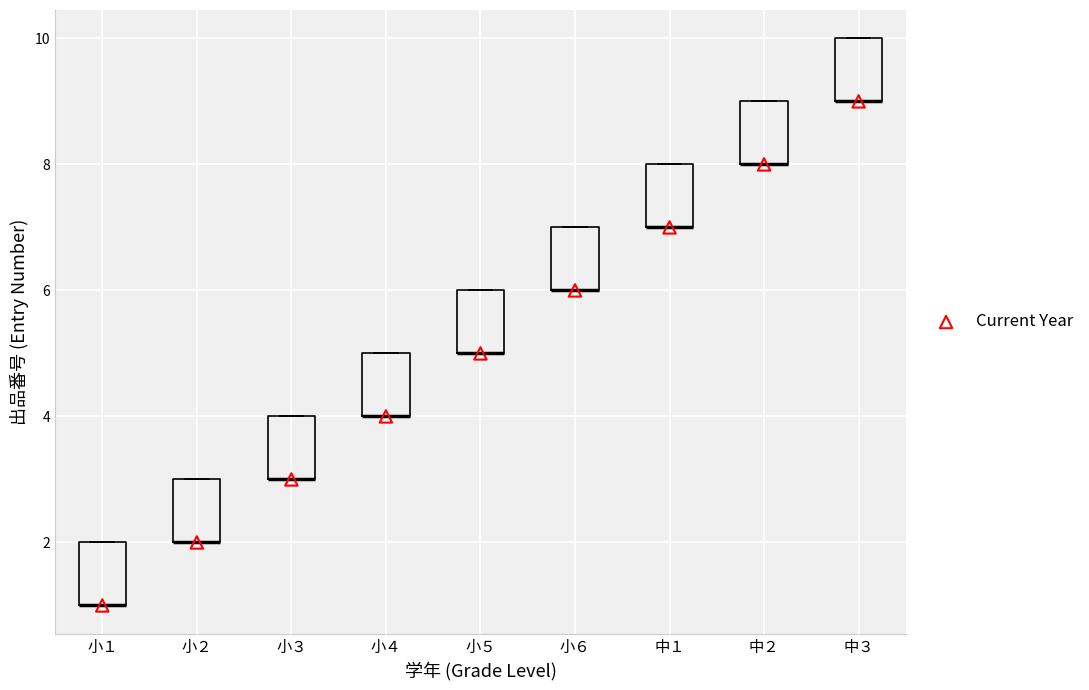

Reading left to right, transcribe this box plot: for each box, give where its median line is, the range the box spans, and where its two whiskers end, as read against the y-axis. The values are not printed on the chart, so give them approximately, as read against the axis.

小１: median 1 (drawn on the box's lower edge), box 1 to 2, whiskers 1 to 2
小２: median 2 (drawn on the box's lower edge), box 2 to 3, whiskers 2 to 3
小３: median 3 (drawn on the box's lower edge), box 3 to 4, whiskers 3 to 4
小４: median 4 (drawn on the box's lower edge), box 4 to 5, whiskers 4 to 5
小５: median 5 (drawn on the box's lower edge), box 5 to 6, whiskers 5 to 6
小６: median 6 (drawn on the box's lower edge), box 6 to 7, whiskers 6 to 7
中１: median 7 (drawn on the box's lower edge), box 7 to 8, whiskers 7 to 8
中２: median 8 (drawn on the box's lower edge), box 8 to 9, whiskers 8 to 9
中３: median 9 (drawn on the box's lower edge), box 9 to 10, whiskers 9 to 10